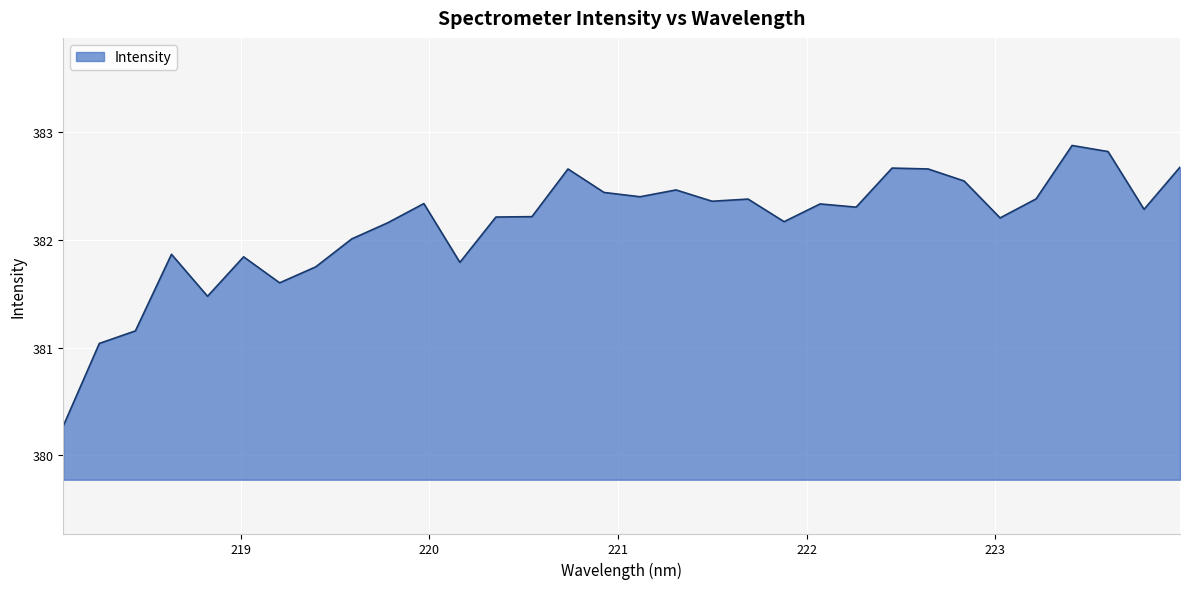

What is the minimum value shown in the chart?

380.3